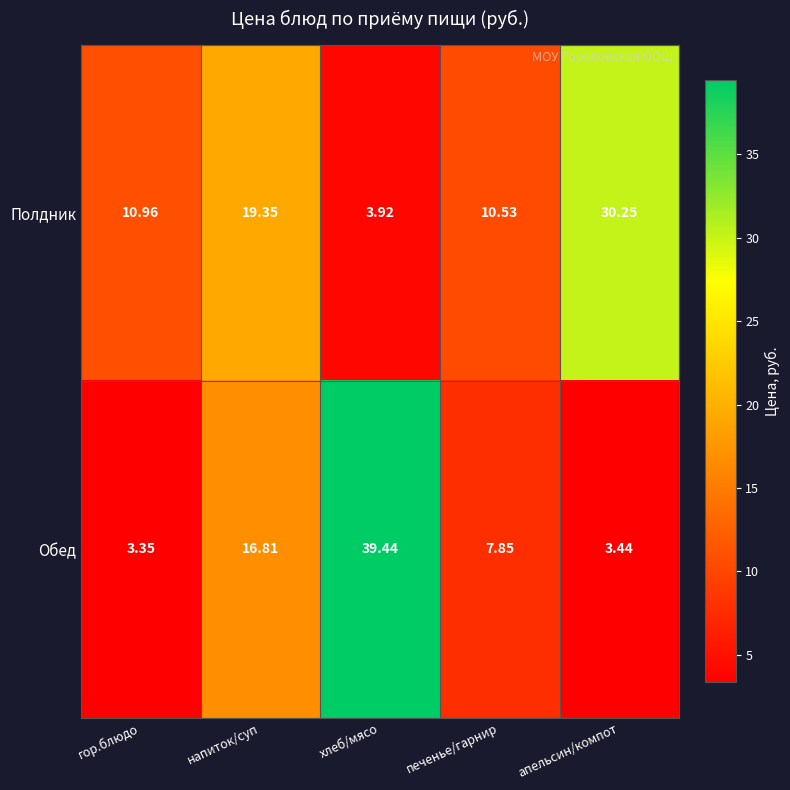

Which series changed the most between гор.блюдо and хлеб/мясо?

Обед